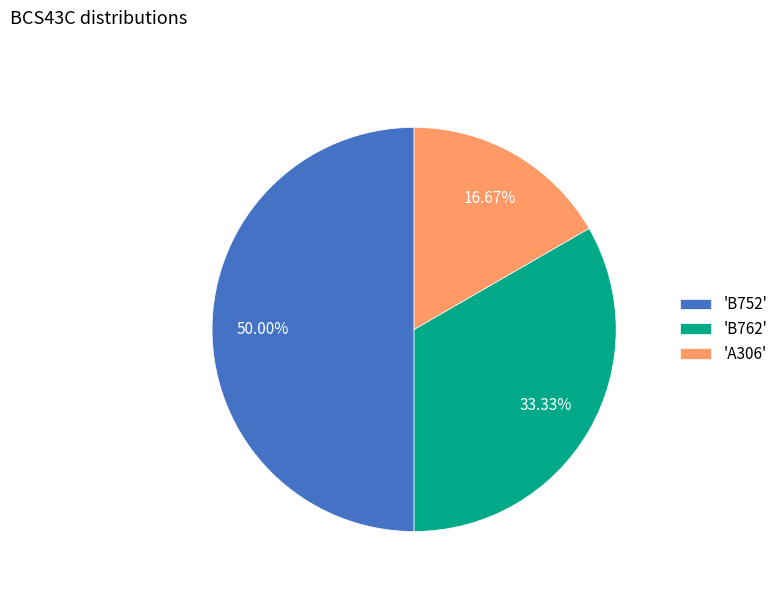

How many slices are in this pie chart?

3